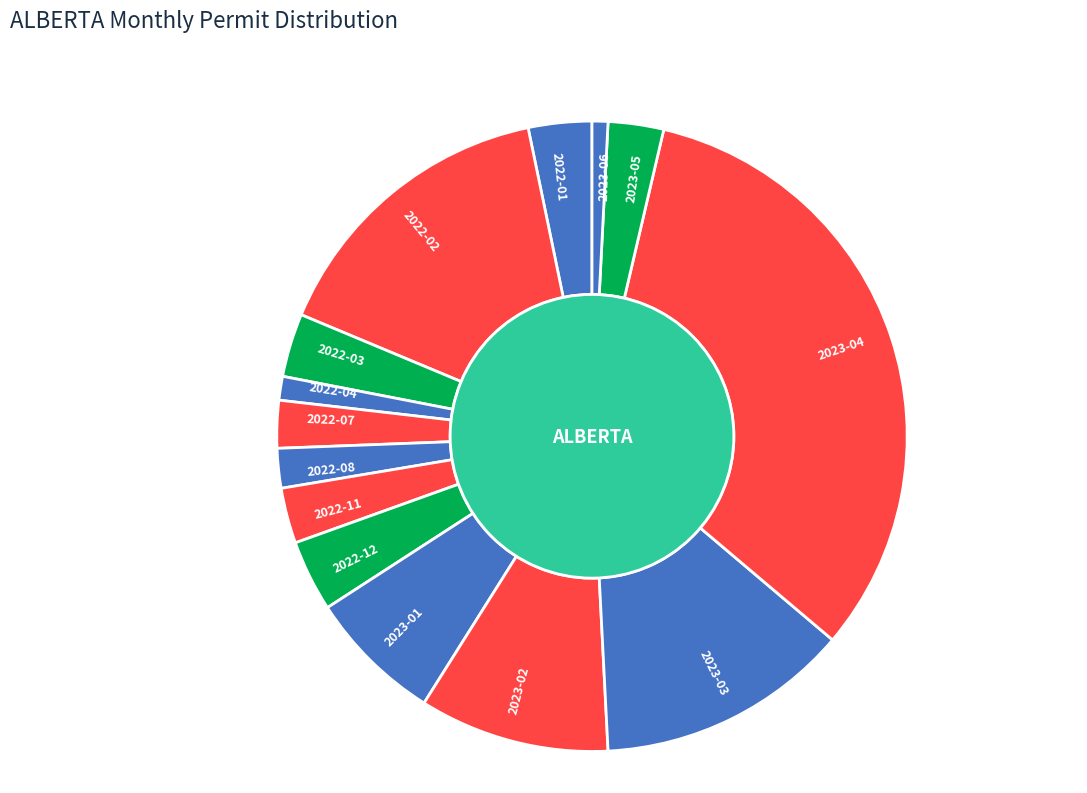

Is it true that 2023-03 is 13% of the pie?

True